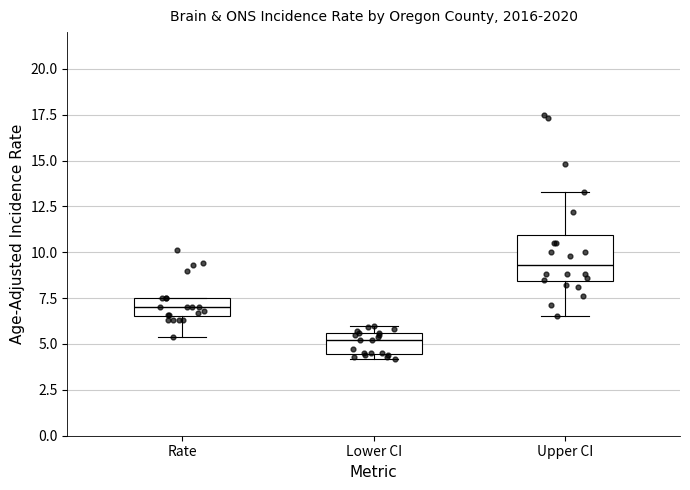

Which box is the tallest, from its lower edge to its upper edge?

Upper CI